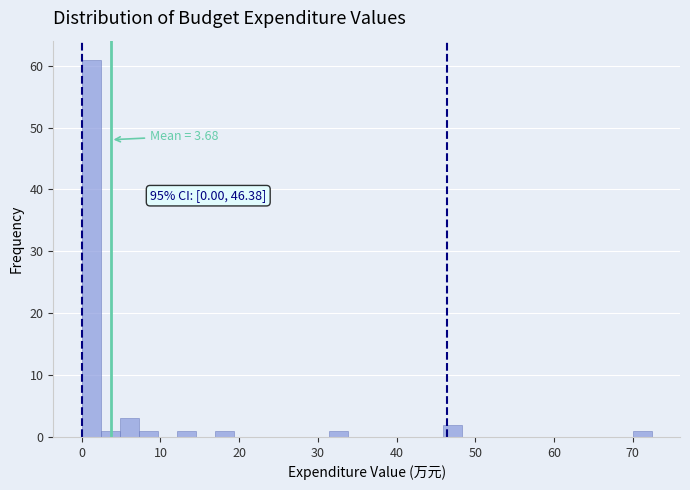

Read against the x-axis, roughly where is the centre of the tallest bar?

1